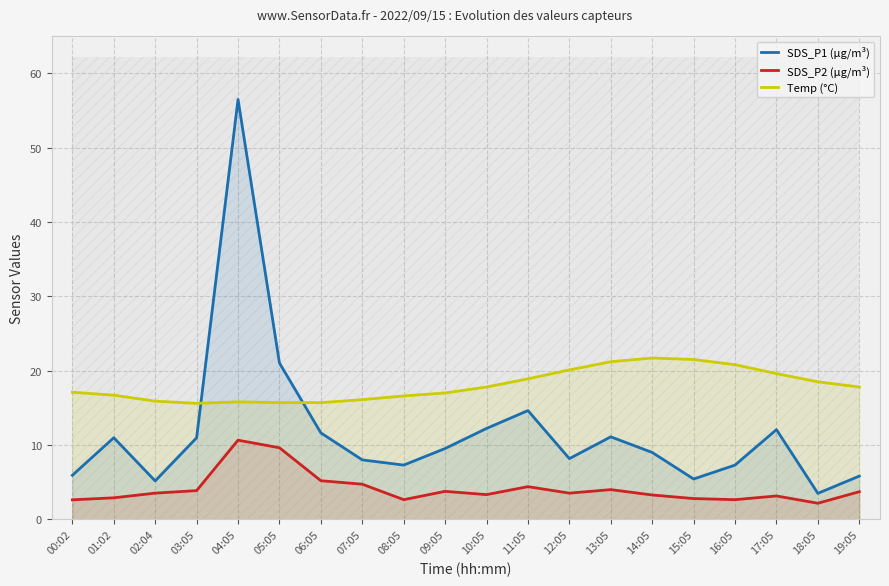

At which label is Temp (°C) closest to 18?

10:05